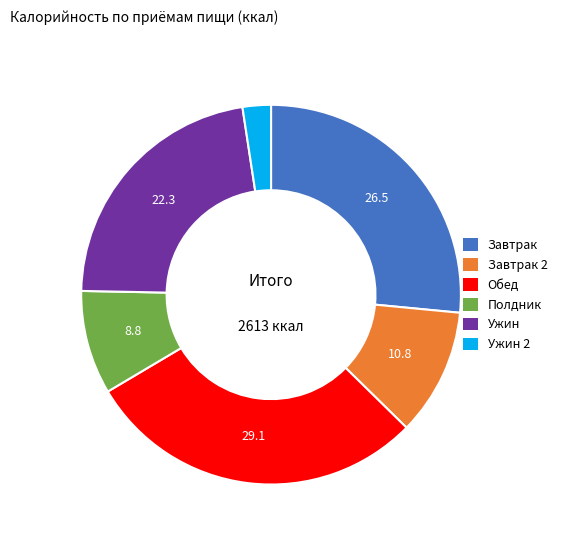

Is there any slice that represents more than half of the pie?

No